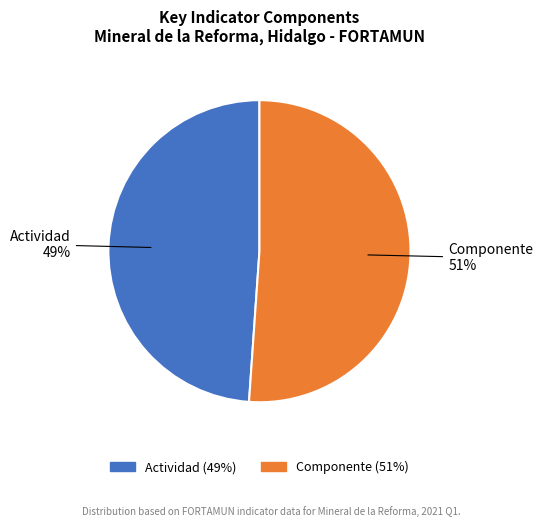

To the nearest percent, what is the combined percentage of Actividad and Componente?

100%